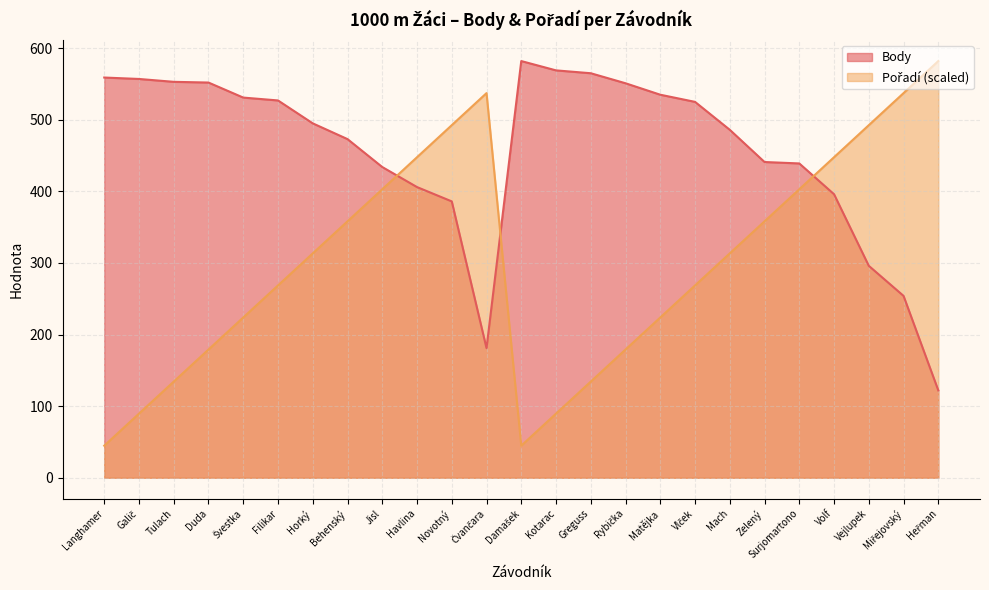

Where is the first local maximum for Body?

Damašek